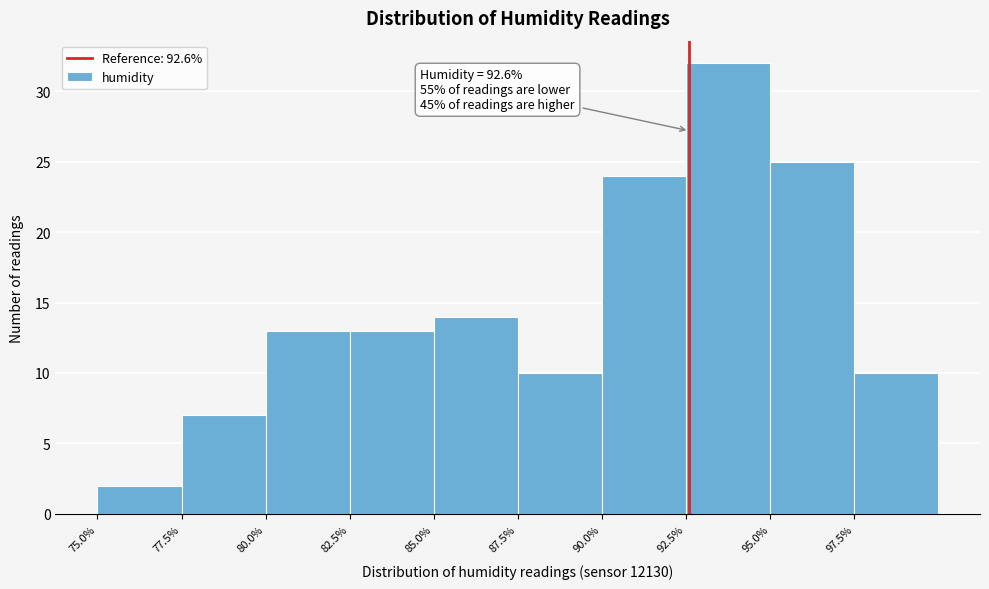

Over which range of the x-axis is the bar tallest?

92.5 to 95.0